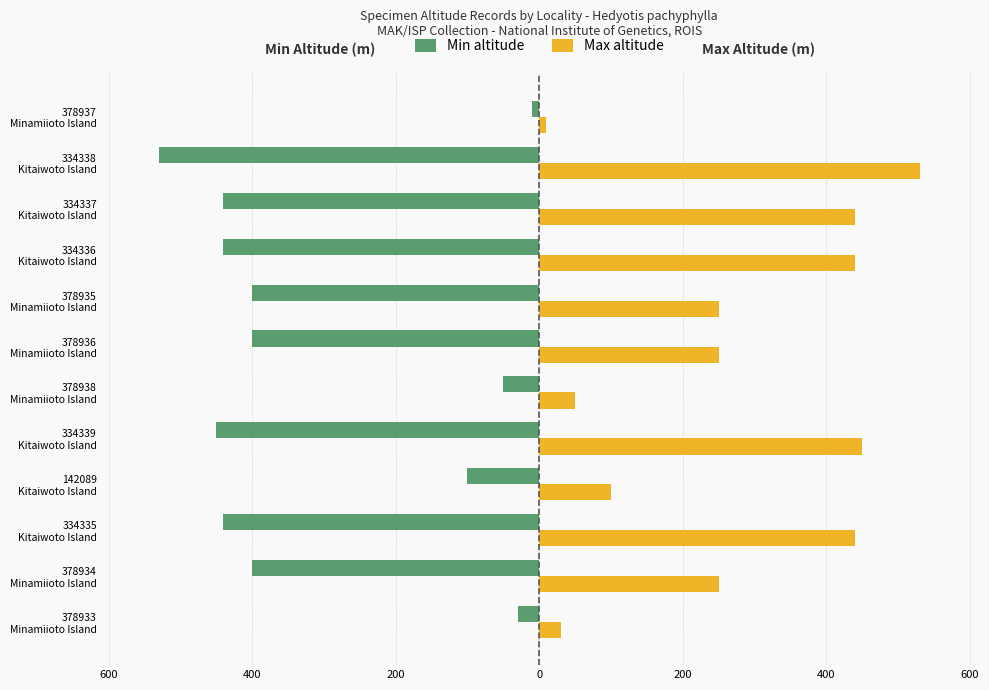

What are all the series names shown in the legend?

Min altitude, Max altitude